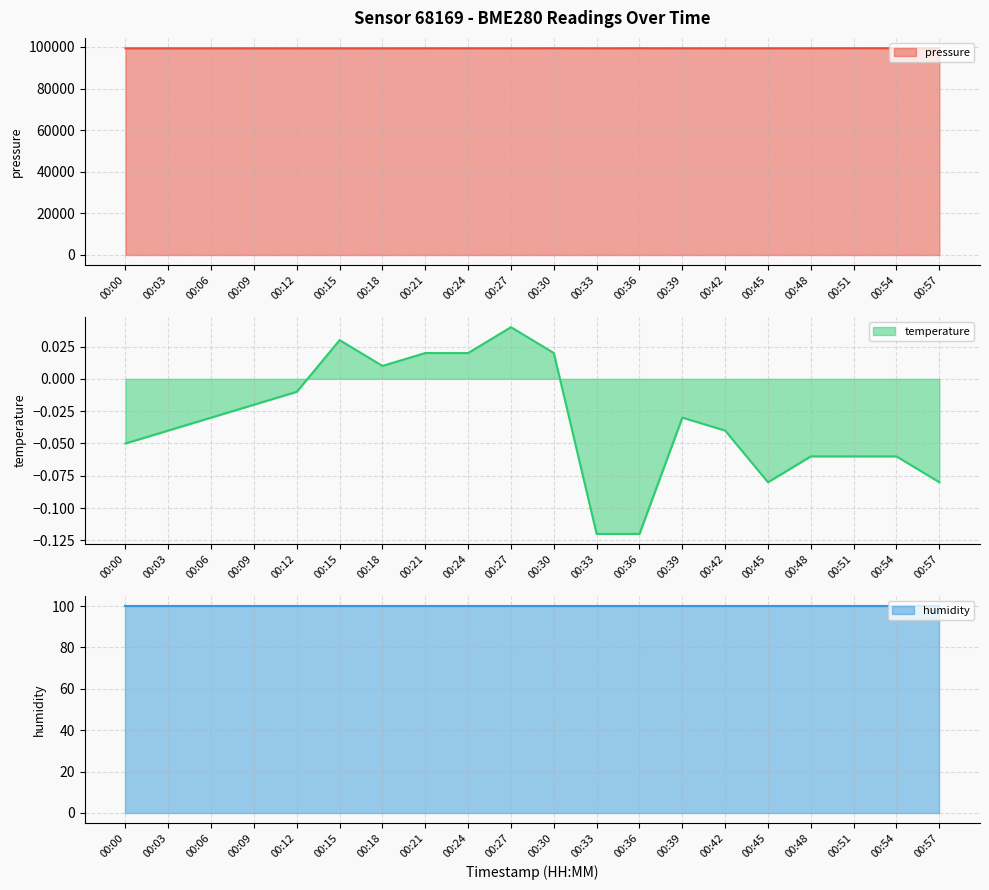

True or false: temperature and pressure intersect in this chart.

False